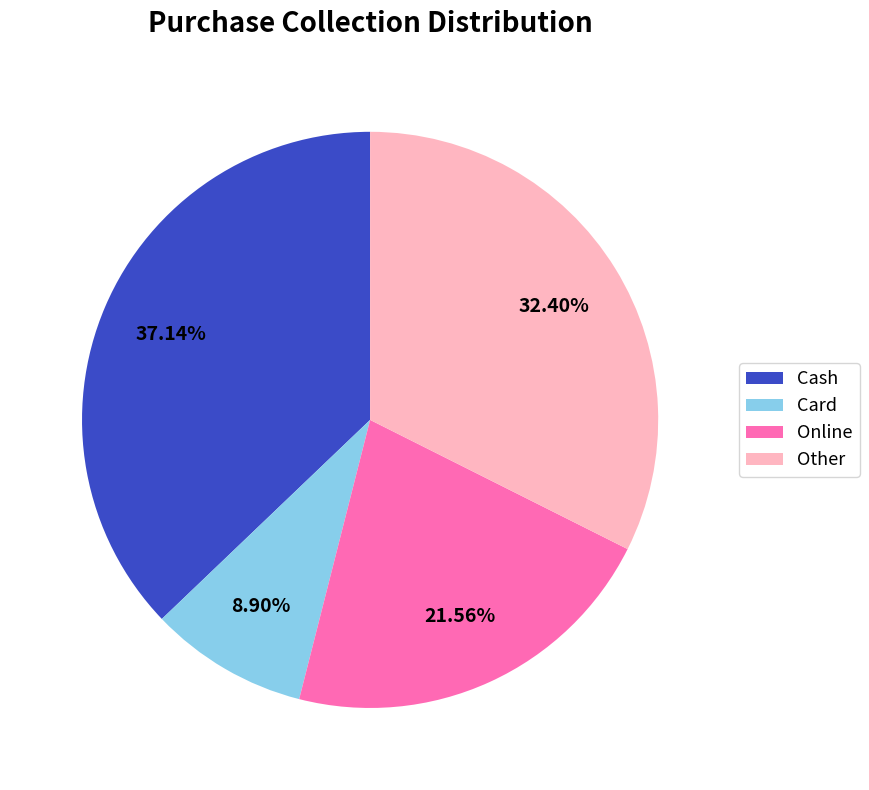

To the nearest percent, what is the combined percentage of Cash and Other?

70%